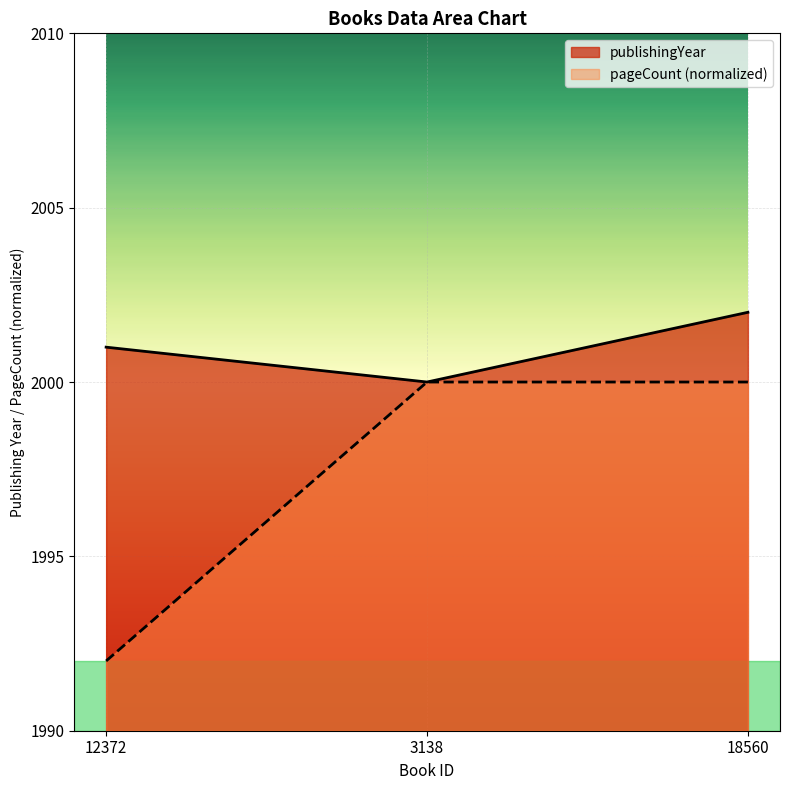

Read the publishingYear value at 18560.

2002